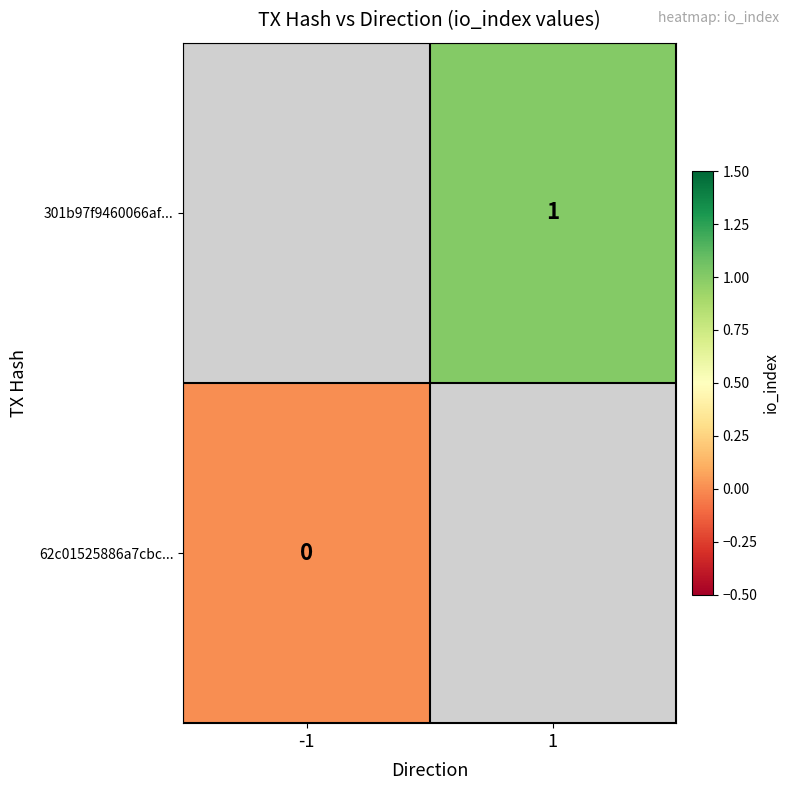

Is it true that 301b97f9460066af... equals 1 at 1?

True